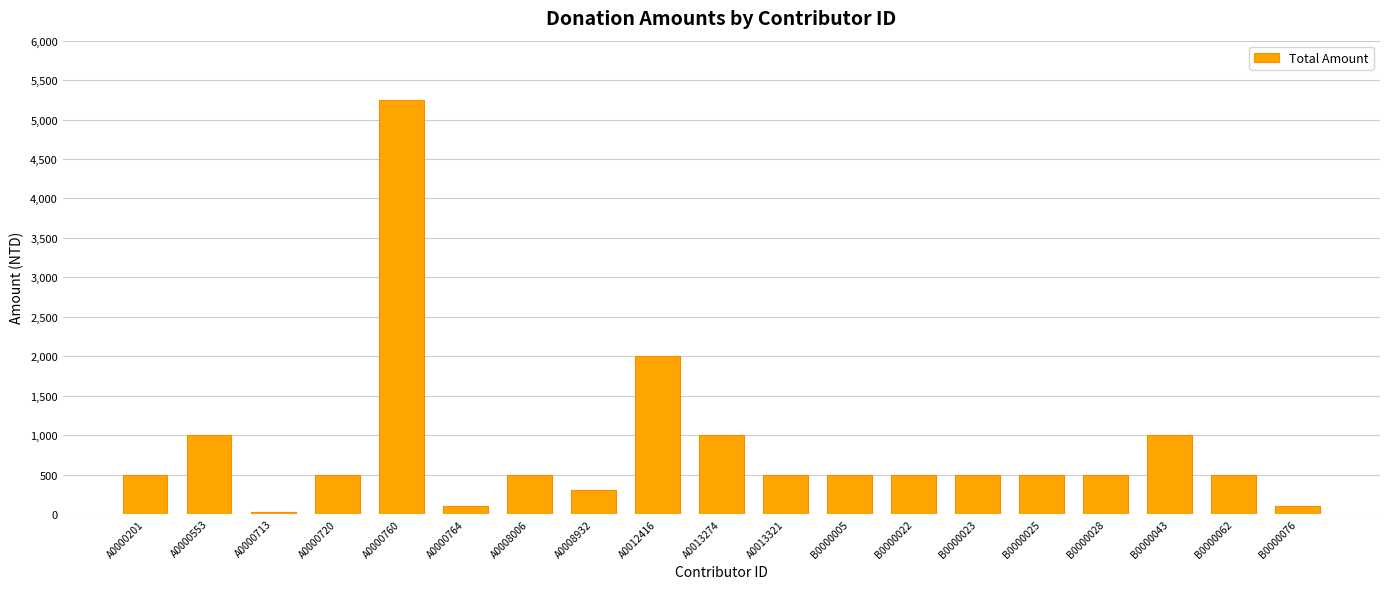

Reading right to left, transcribe all the data shown in this chart.

B0000076=100	B0000062=500	B0000043=1000	B0000028=500	B0000025=500	B0000023=500	B0000022=500	B0000005=500	A0013321=500	A0013274=1000	A0012416=2000	A0008932=300	A0008006=500	A0000764=100	A0000760=5250	A0000720=500	A0000713=20	A0000553=1000	A0000201=500